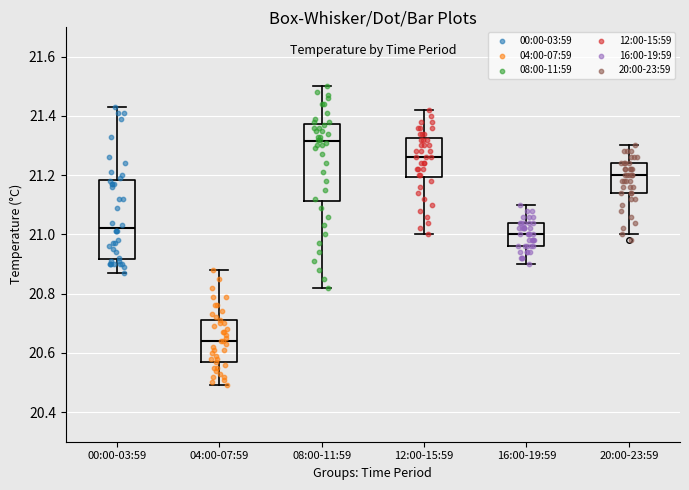

Reading left to right, read every box against the y-axis: the position of its median line, the range the box covers, and the ends of its whiskers. The values are not printed on the chart, so give them approximately, as read against the axis.

00:00-03:59: median 21.02, box 20.92 to 21.18, whiskers 20.88 to 21.44
04:00-07:59: median 20.64, box 20.56 to 20.72, whiskers 20.50 to 20.88
08:00-11:59: median 21.32, box 21.12 to 21.38, whiskers 20.82 to 21.50
12:00-15:59: median 21.26, box 21.20 to 21.32, whiskers 21.00 to 21.42
16:00-19:59: median 21.00, box 20.96 to 21.04, whiskers 20.90 to 21.10
20:00-23:59: median 21.20, box 21.14 to 21.24, whiskers 21.00 to 21.30